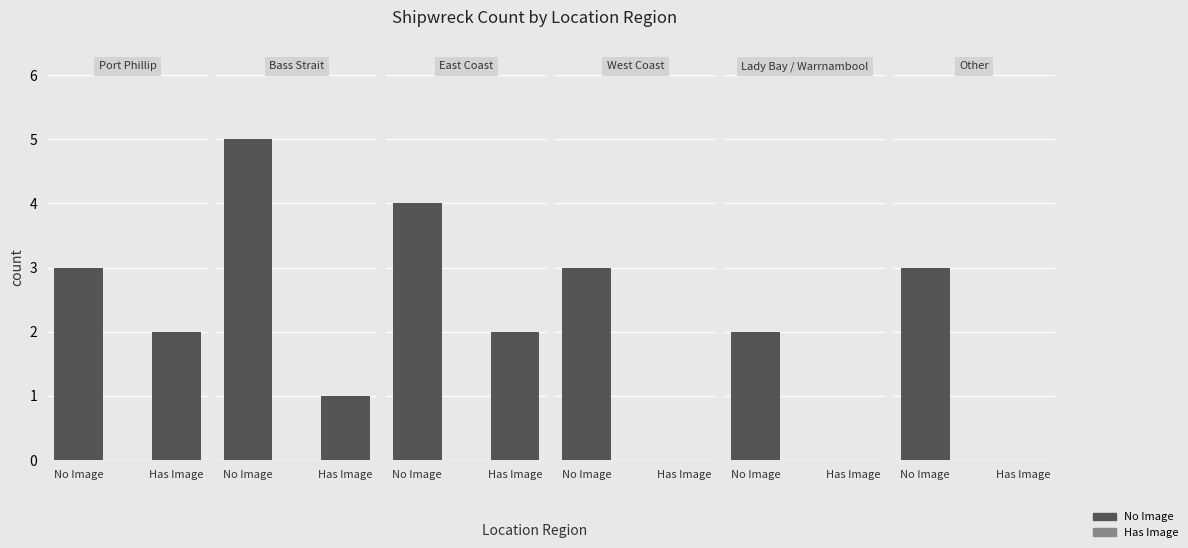

True or false: the data shows 3 at Lady Bay / Warrnambool.

False